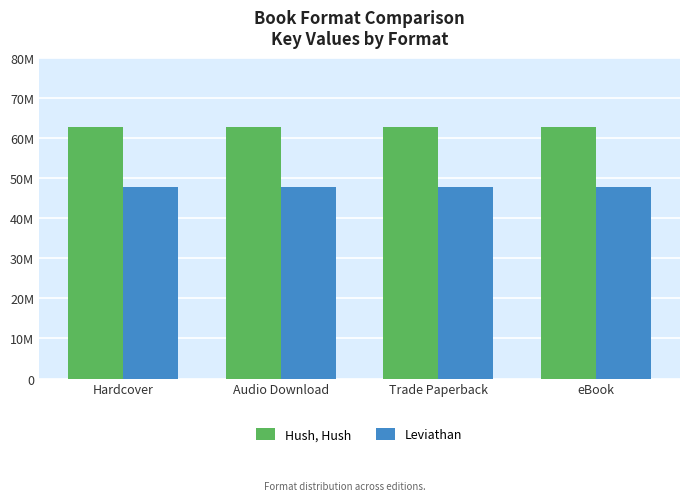

Reading right to left, extract all data points from this chart.

Hush, Hush: eBook=62751203	Trade Paperback=62751203	Audio Download=62751203	Hardcover=62751203
Leviathan: eBook=47860103	Trade Paperback=47860103	Audio Download=47860103	Hardcover=47860103